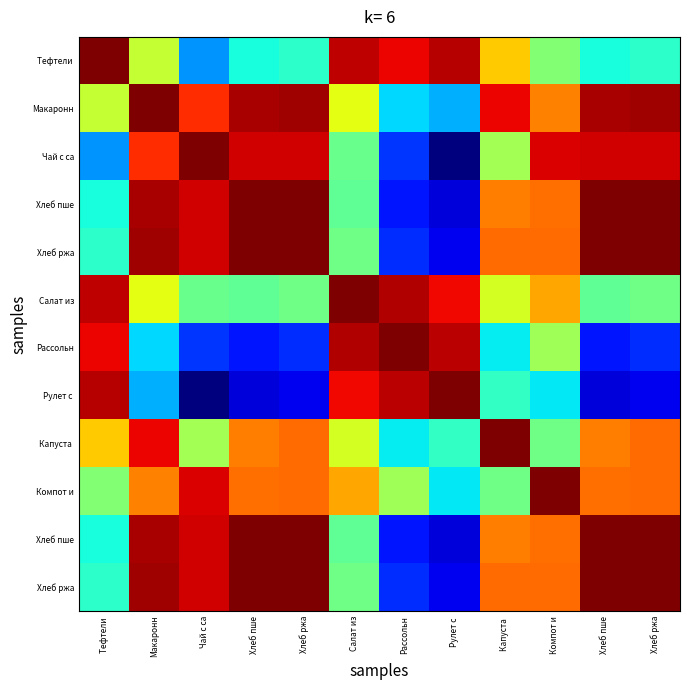

At which category is the sum across all series the highest?

Макаронн